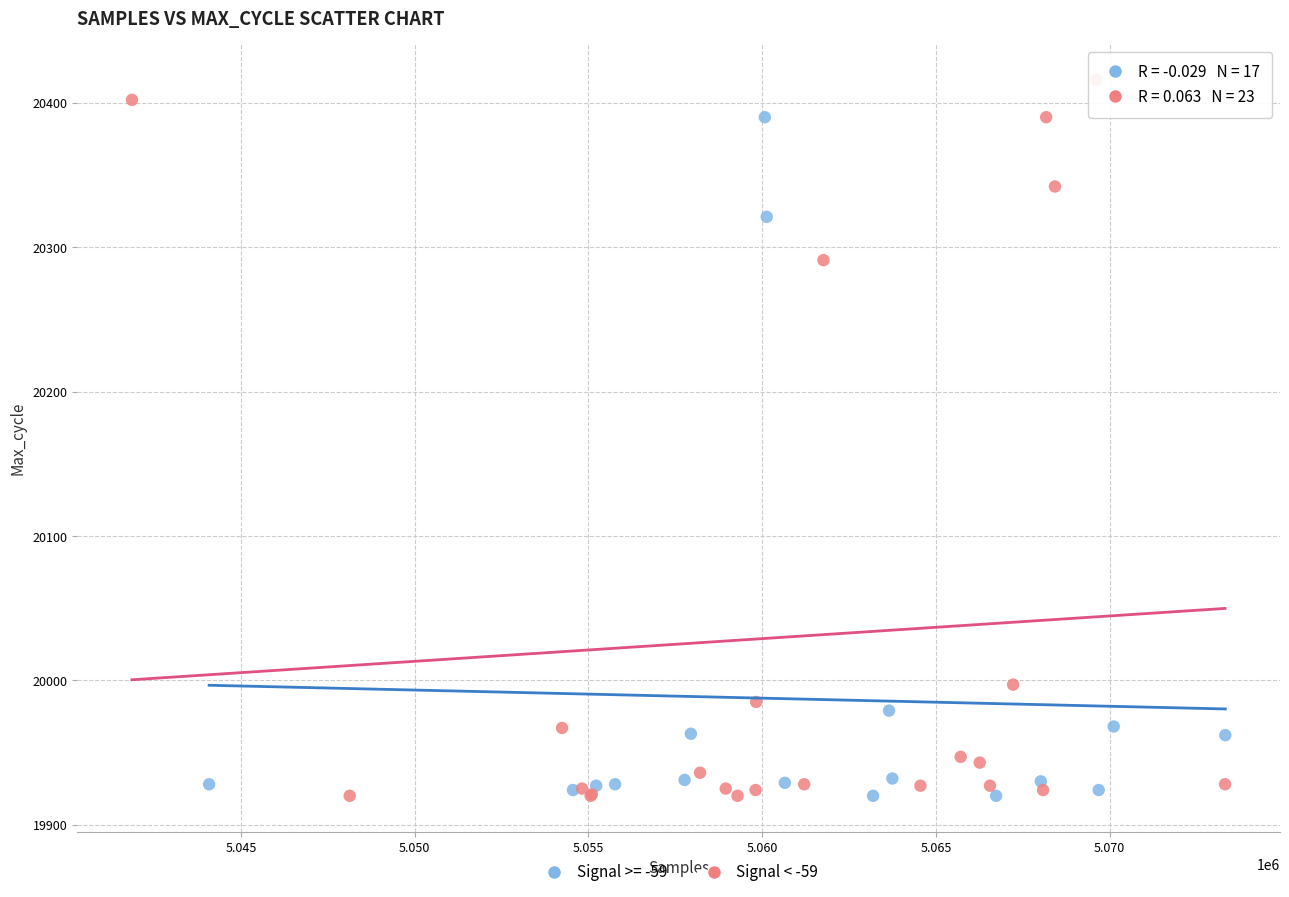

Which series reaches the maximum Y coordinate?

Signal < -59